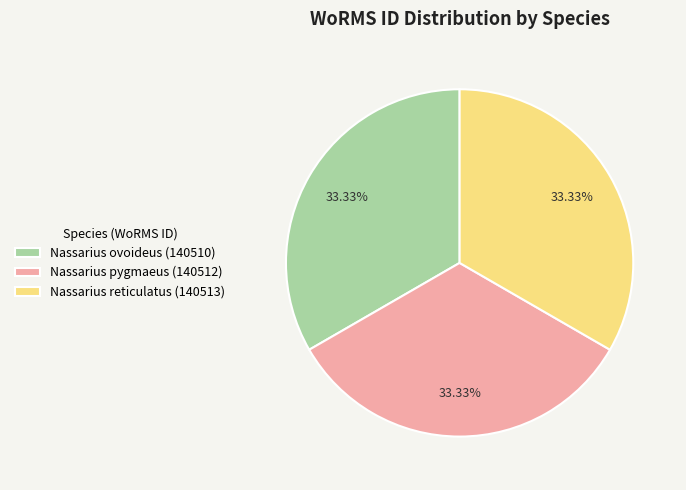

True or false: Nassarius pygmaeus accounts for 44% of the total.

False